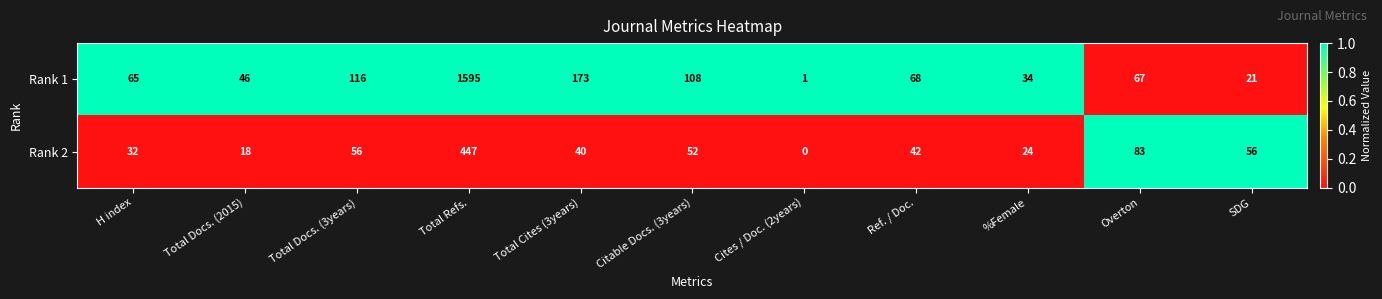

How many distinct data groups are displayed?

2